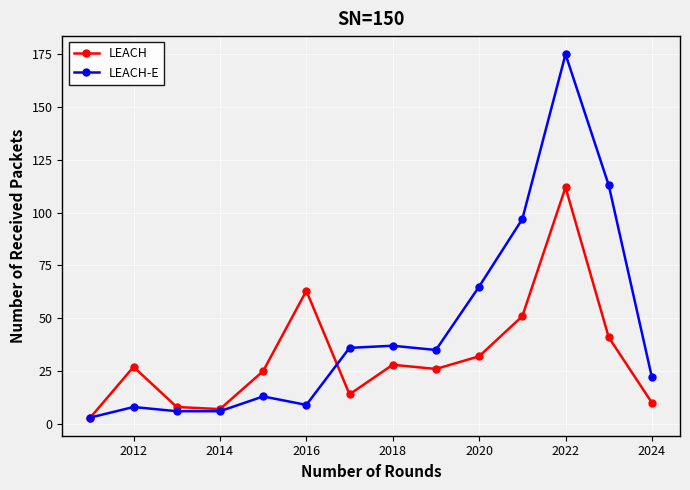

Which series has the largest range (max minus min)?

LEACH-E